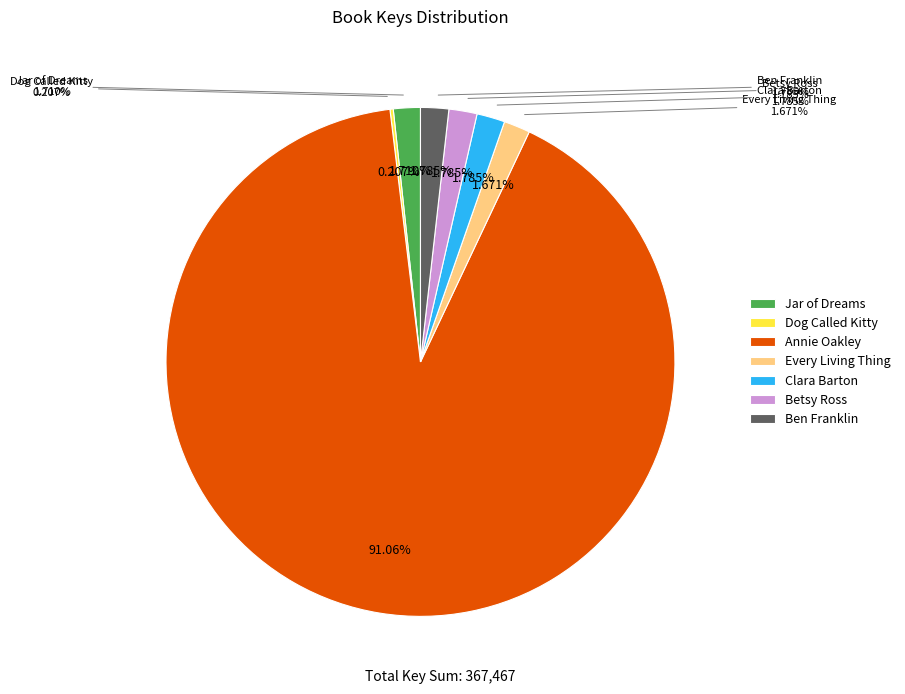

Do Annie Oakley and Jar of Dreams together represent more than half of the pie?

Yes